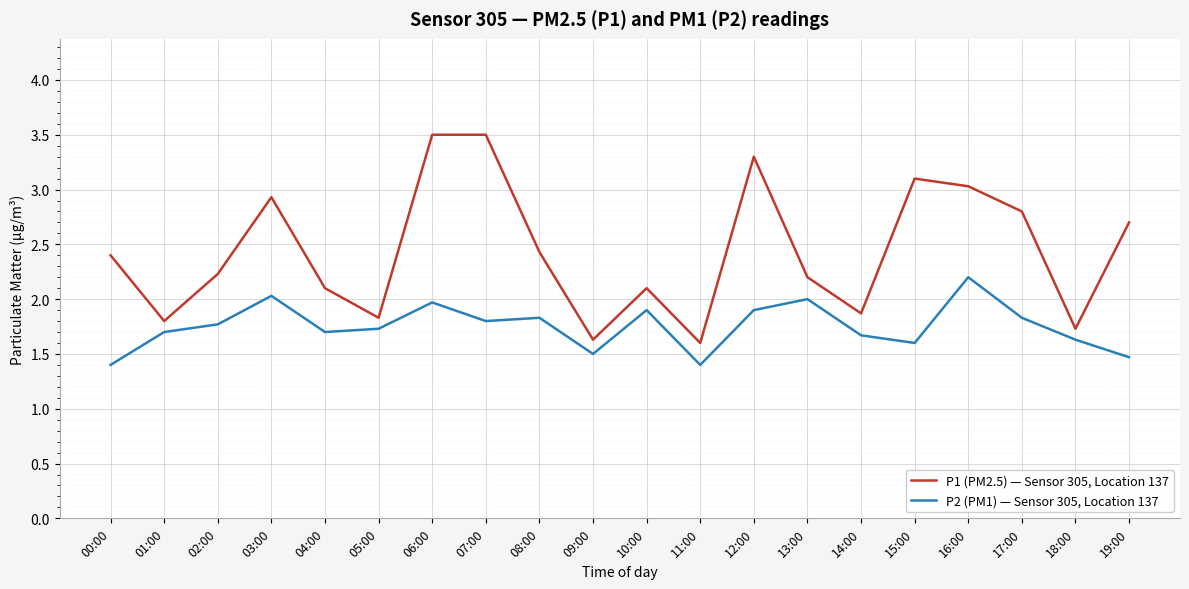

The P1 (PM2.5) — Sensor 305, Location 137 series shows 1.8 at 01:00. True or false?

True